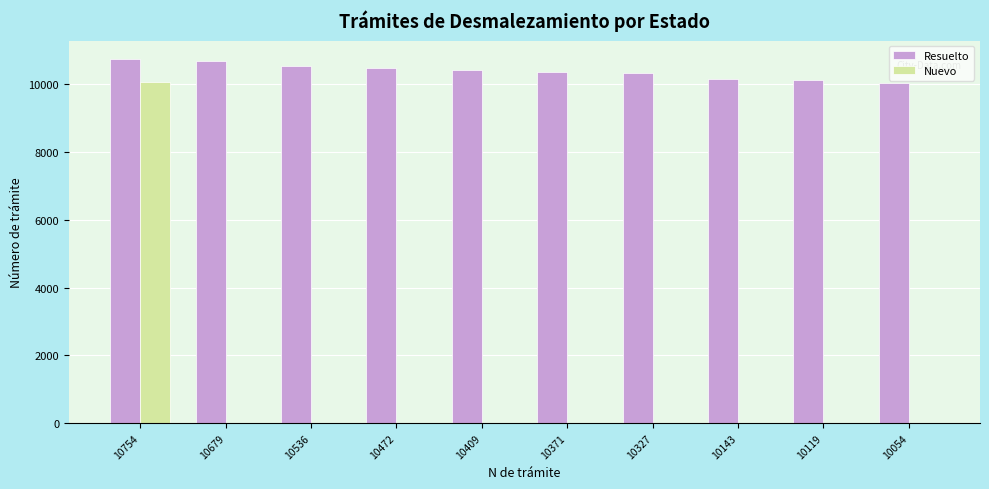

How many groups of bars are there?

10